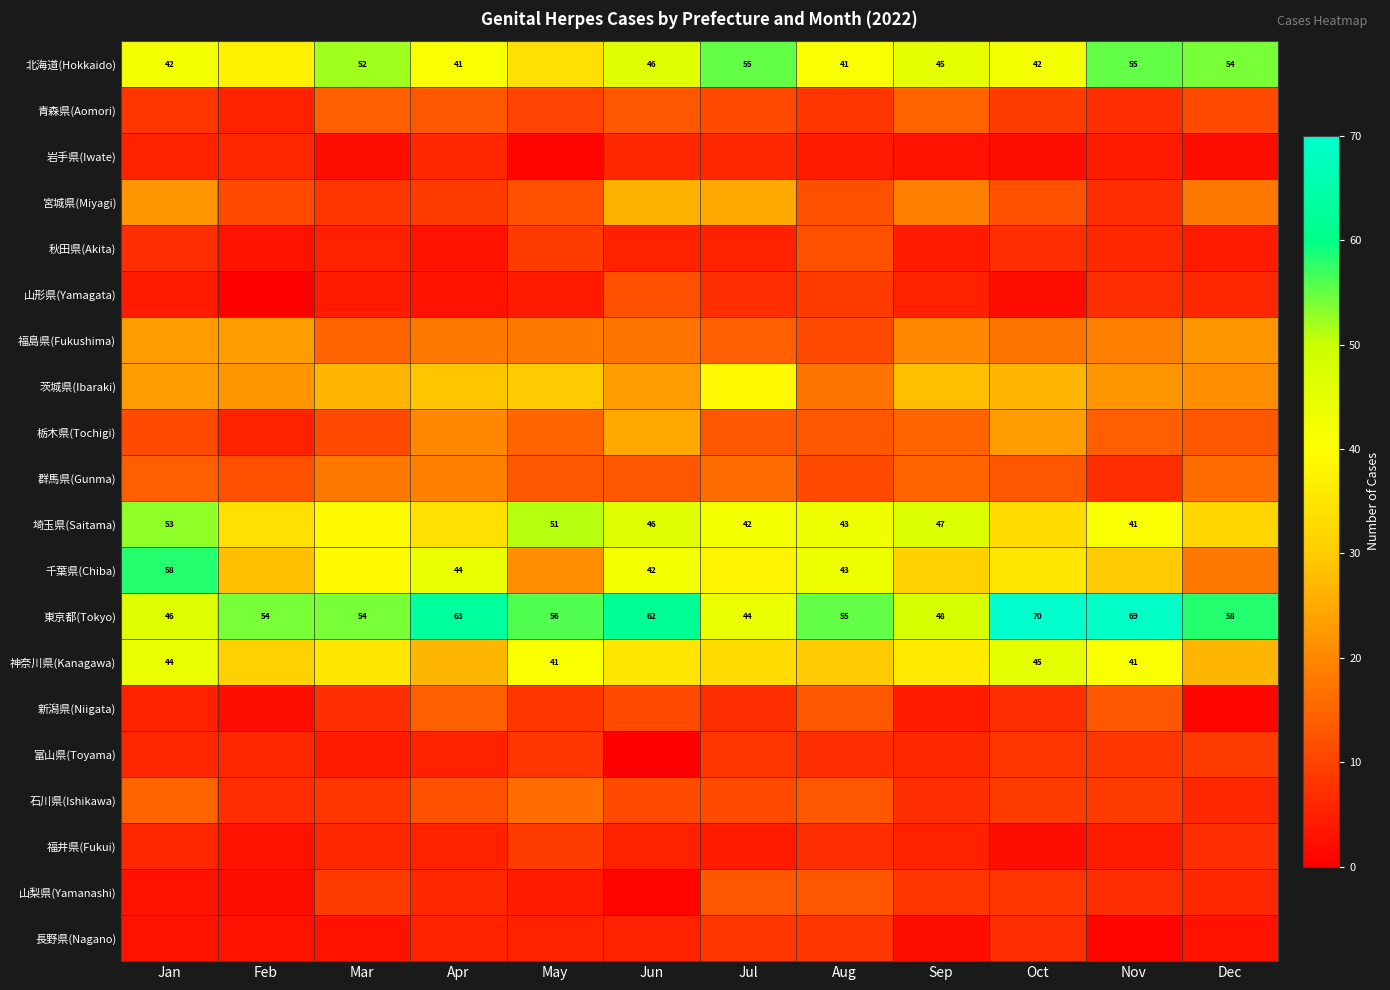

Is the value of 新潟県(Niigata) at Jul greater than the value of 福井県(Fukui) at Jan?

Yes